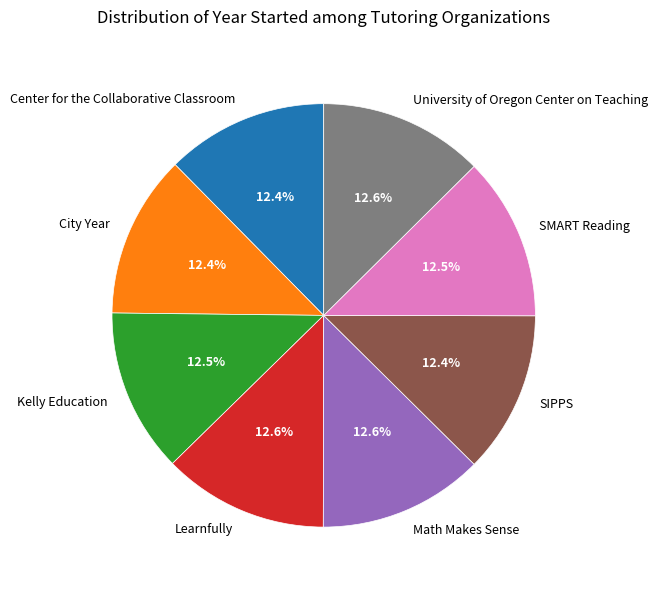

To the nearest percent, what percentage of the pie is University of Oregon Center on Teaching?

13%